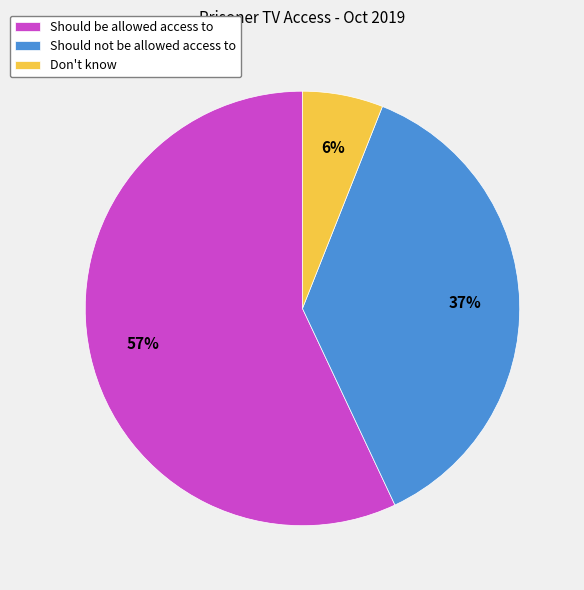

Which slice is the largest?

Should be allowed access to